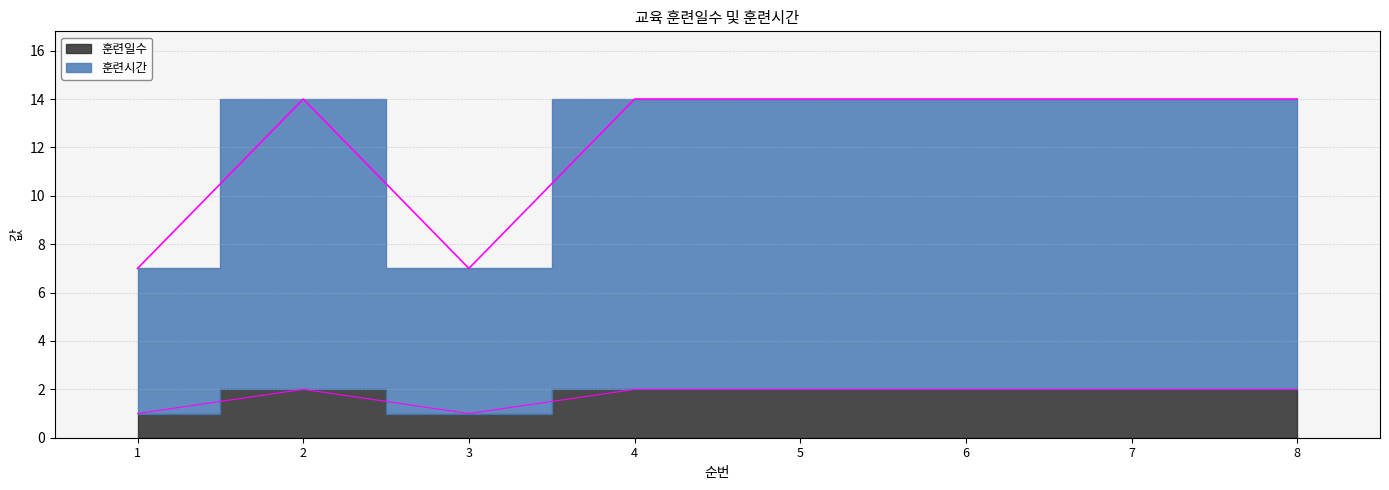

True or false: 훈련일수 and 훈련시간 cross at least once.

False